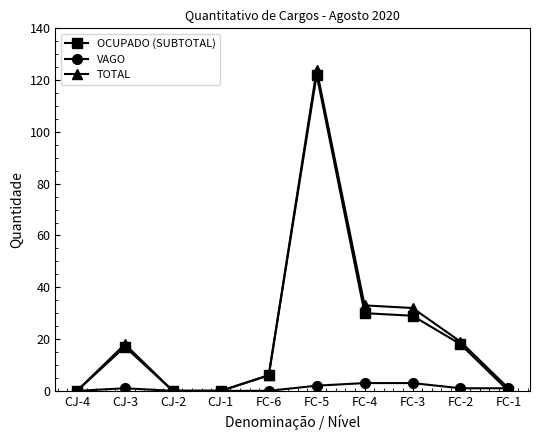

Rank the series by their maximum value, from lowest to highest.

VAGO, OCUPADO (SUBTOTAL), TOTAL